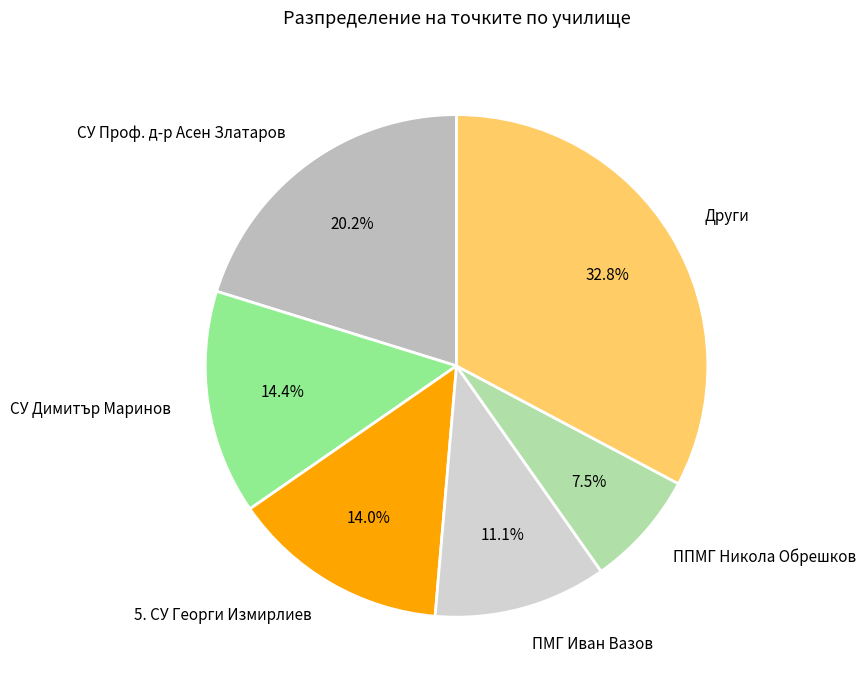

Between Други and СУ Проф. д-р Асен Златаров, which is larger?

Други